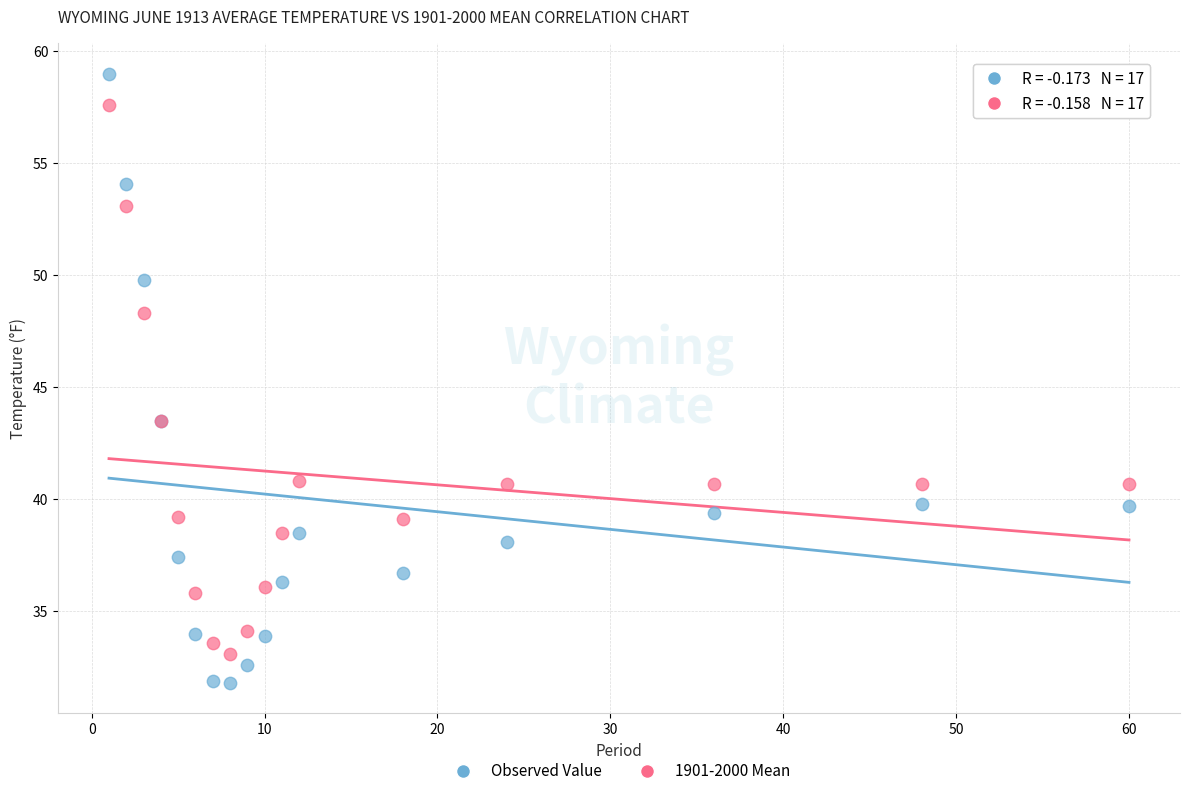

Which series reaches the maximum Y coordinate?

Observed Value